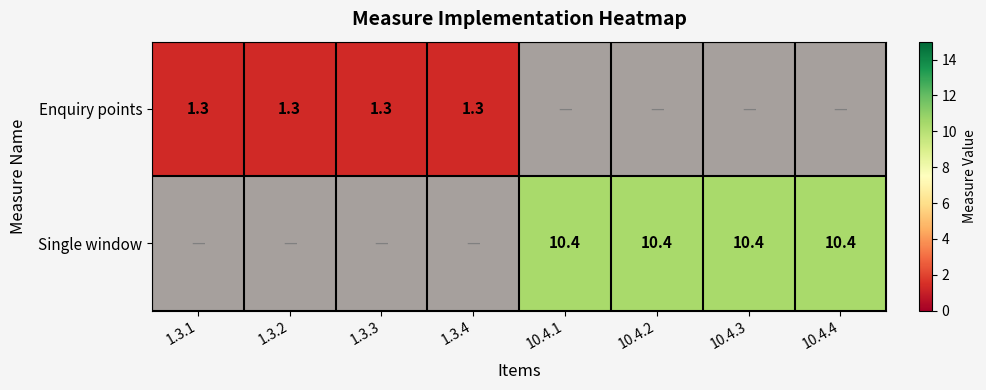

How many positive values does the Single window series have?

4